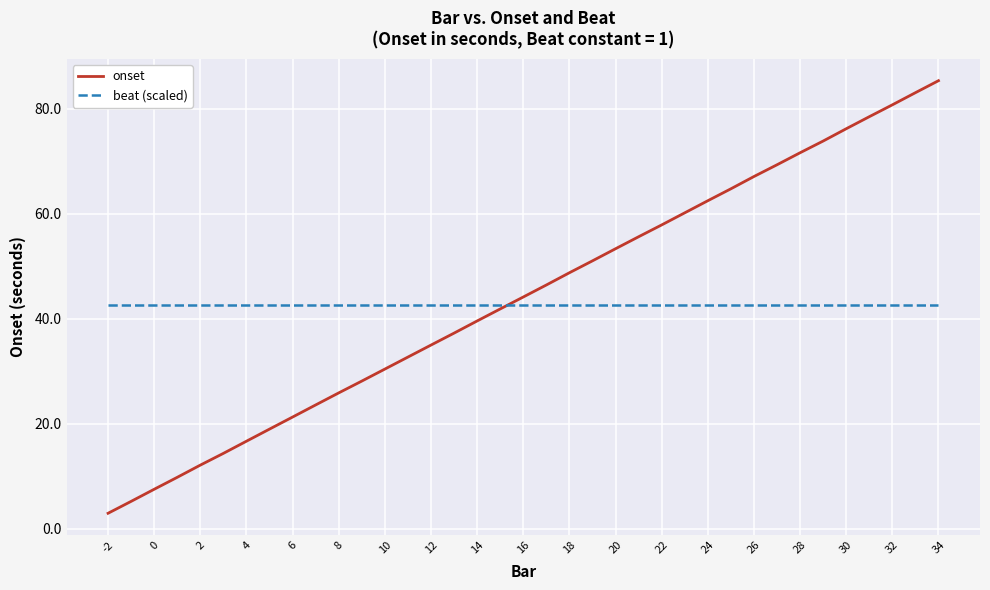

Which series has the largest range (max minus min)?

onset